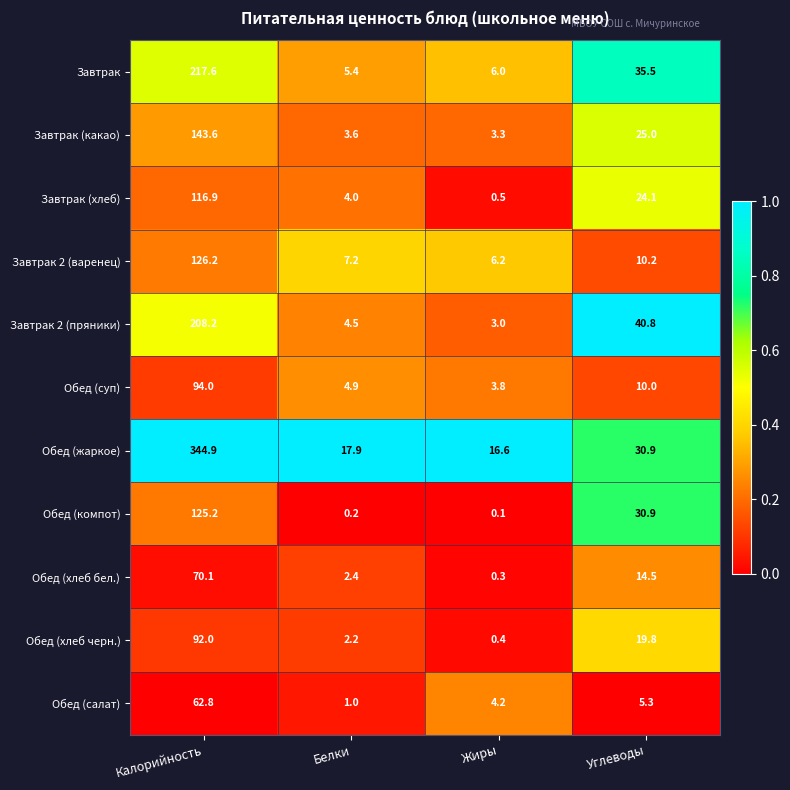

List the series in order of their peak value, lowest first.

Обед (салат), Обед (хлеб бел.), Обед (хлеб черн.), Обед (суп), Завтрак (хлеб), Обед (компот), Завтрак 2 (варенец), Завтрак (какао), Завтрак 2 (пряники), Завтрак, Обед (жаркое)